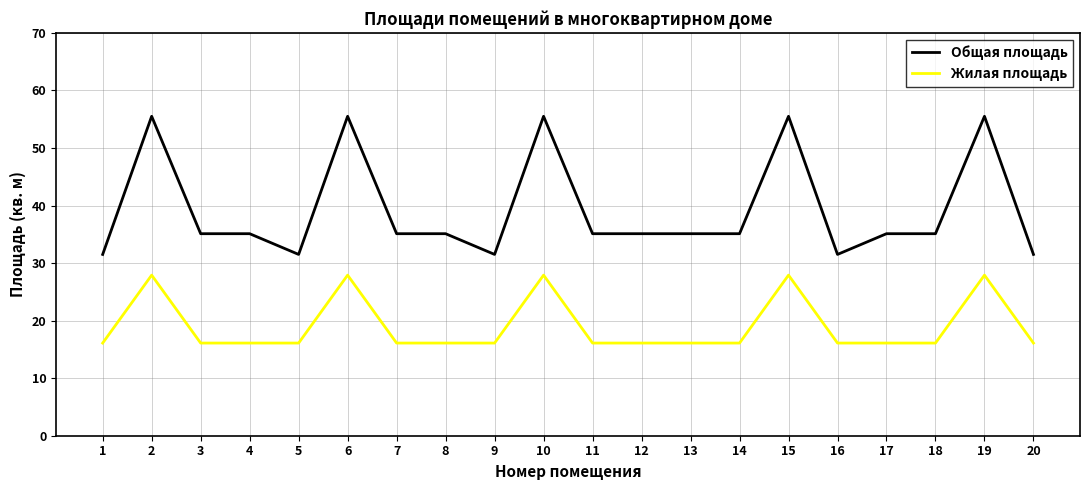

True or false: Общая площадь and Жилая площадь intersect in this chart.

False